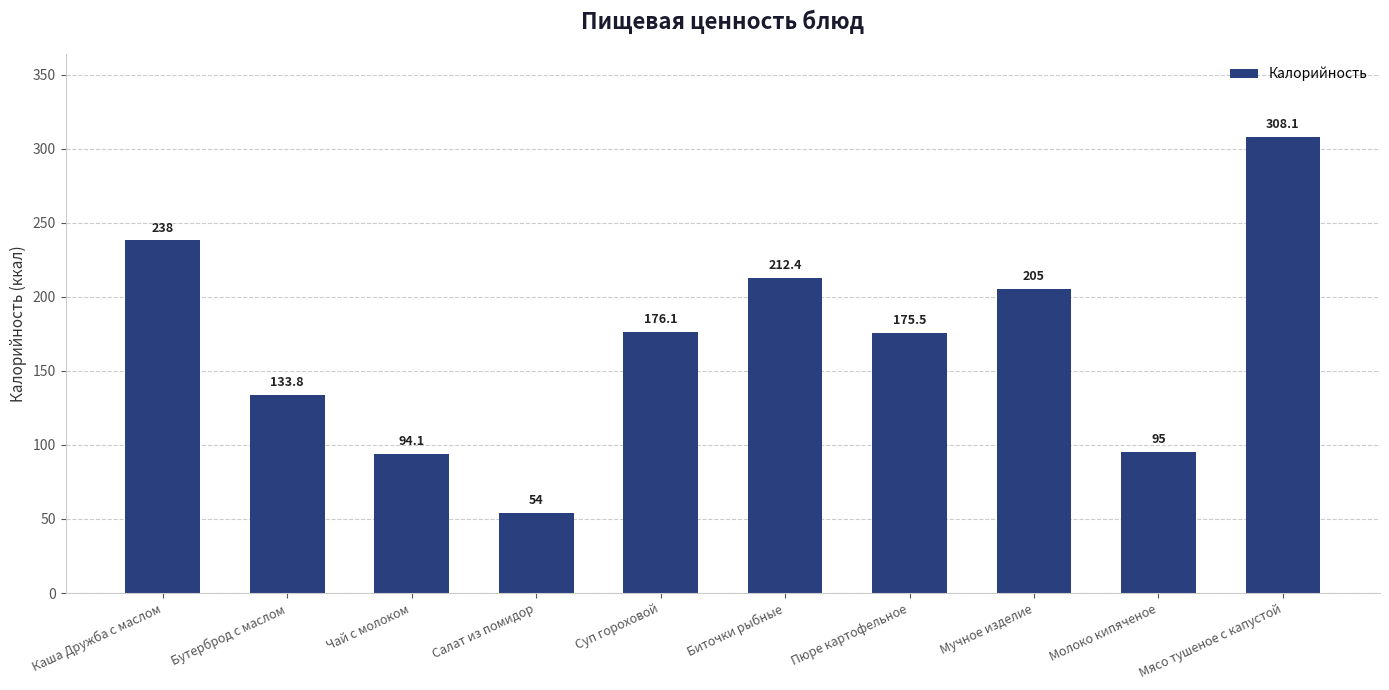

What is the sum of the values at Мучное изделие and Молоко кипяченое?

300.0